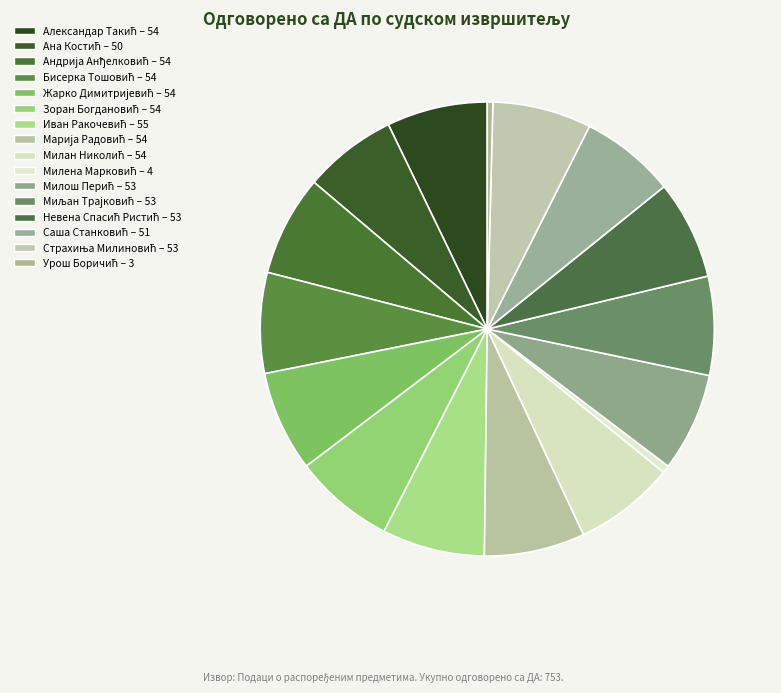

What is the largest slice in the pie chart?

Иван Ракочевић